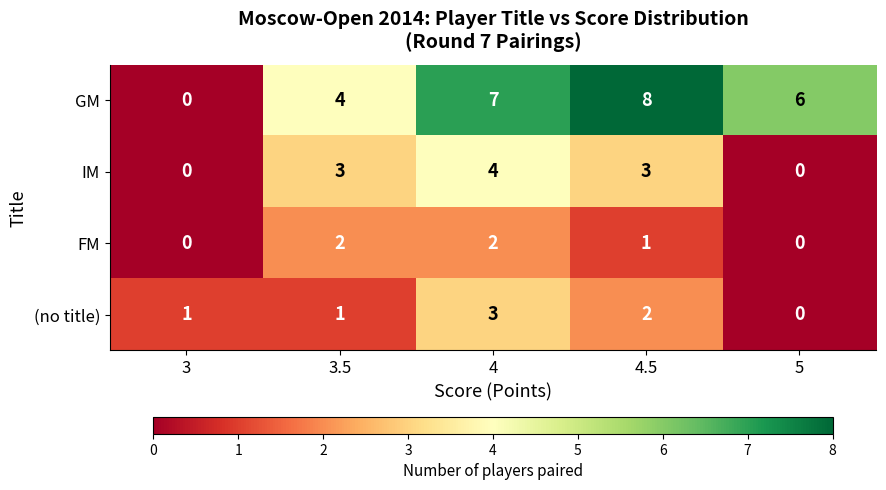

What is the total value across all series at 4?

16